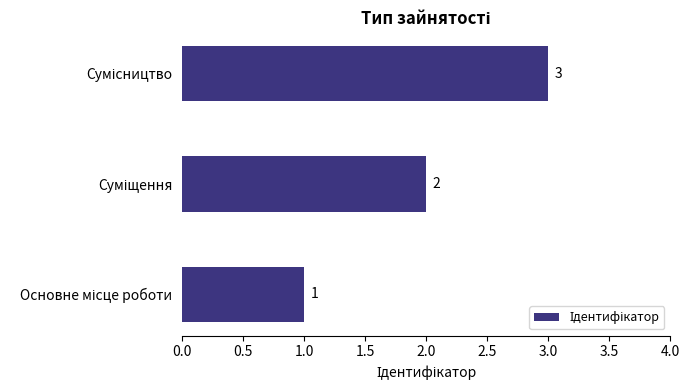

How many values are between 1 and 3?

3